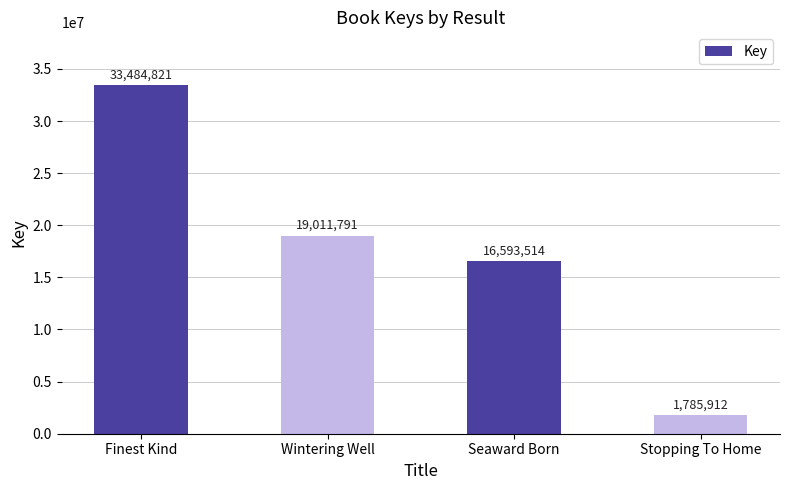

What is the change in value from Finest Kind to Seaward Born?

-16891307